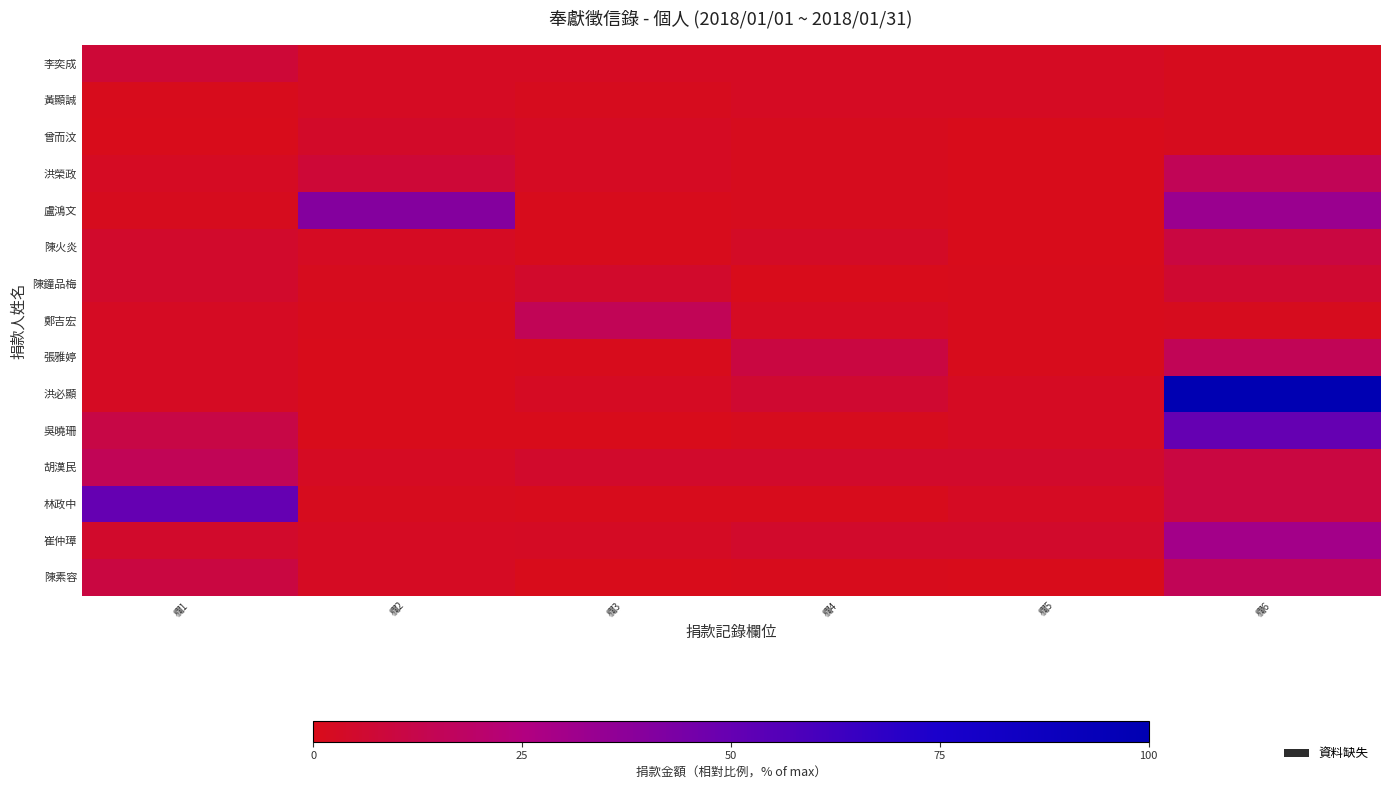

Which series changed the most between 欄1 and 欄6?

洪必顯